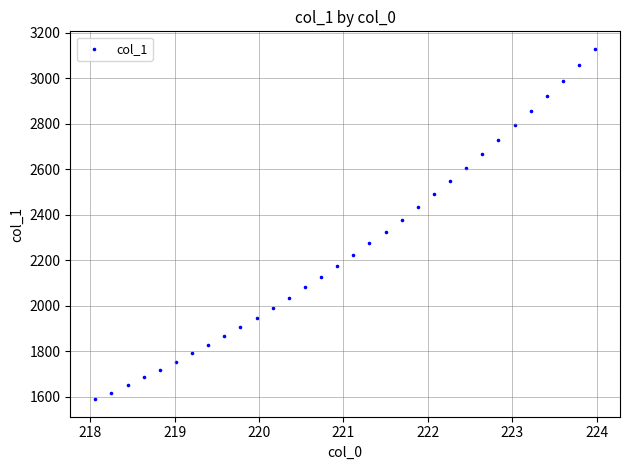

What is the range of Y values (max minus min)?

1541.3